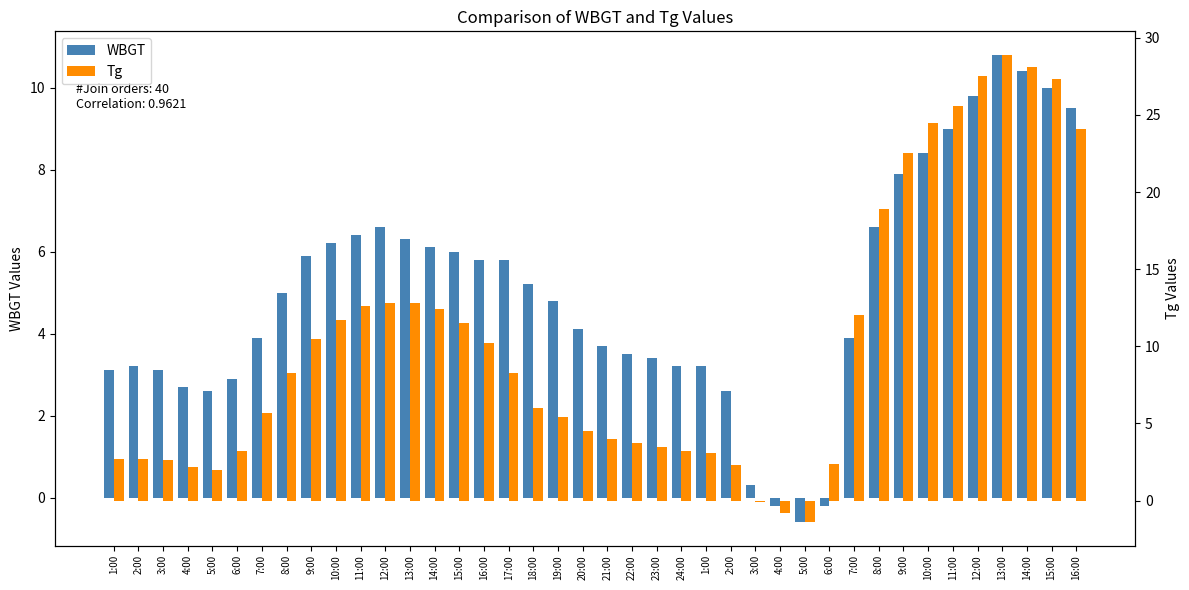

What is the difference between the WBGT values at 21:00 and 18:00?

1.5